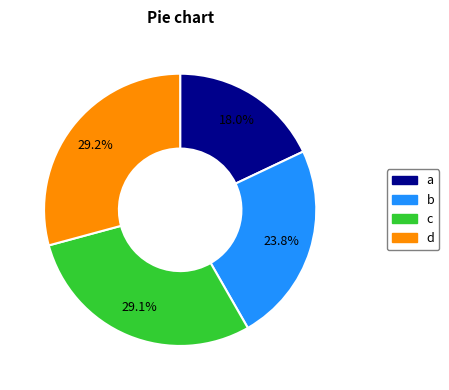

Is there any slice that represents more than half of the pie?

No